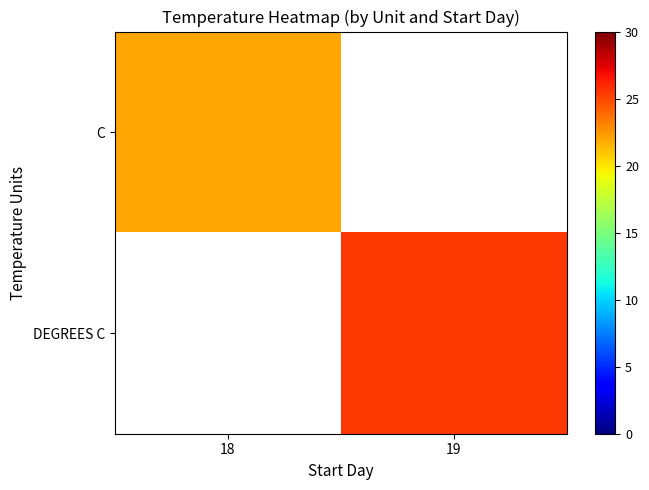

List the labels in order of C value, smallest first.

18, 19